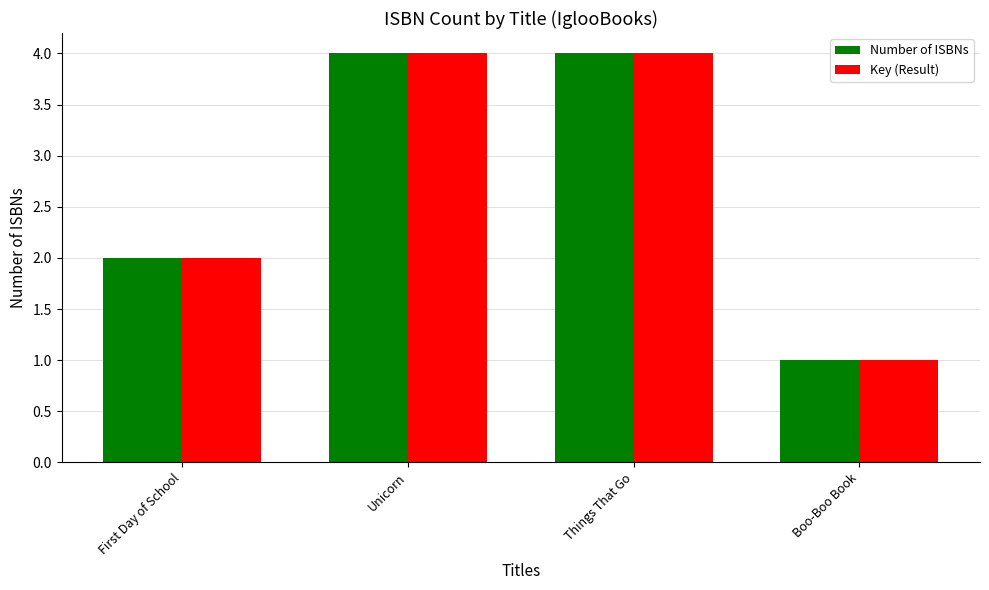

What is the greatest value displayed?

4